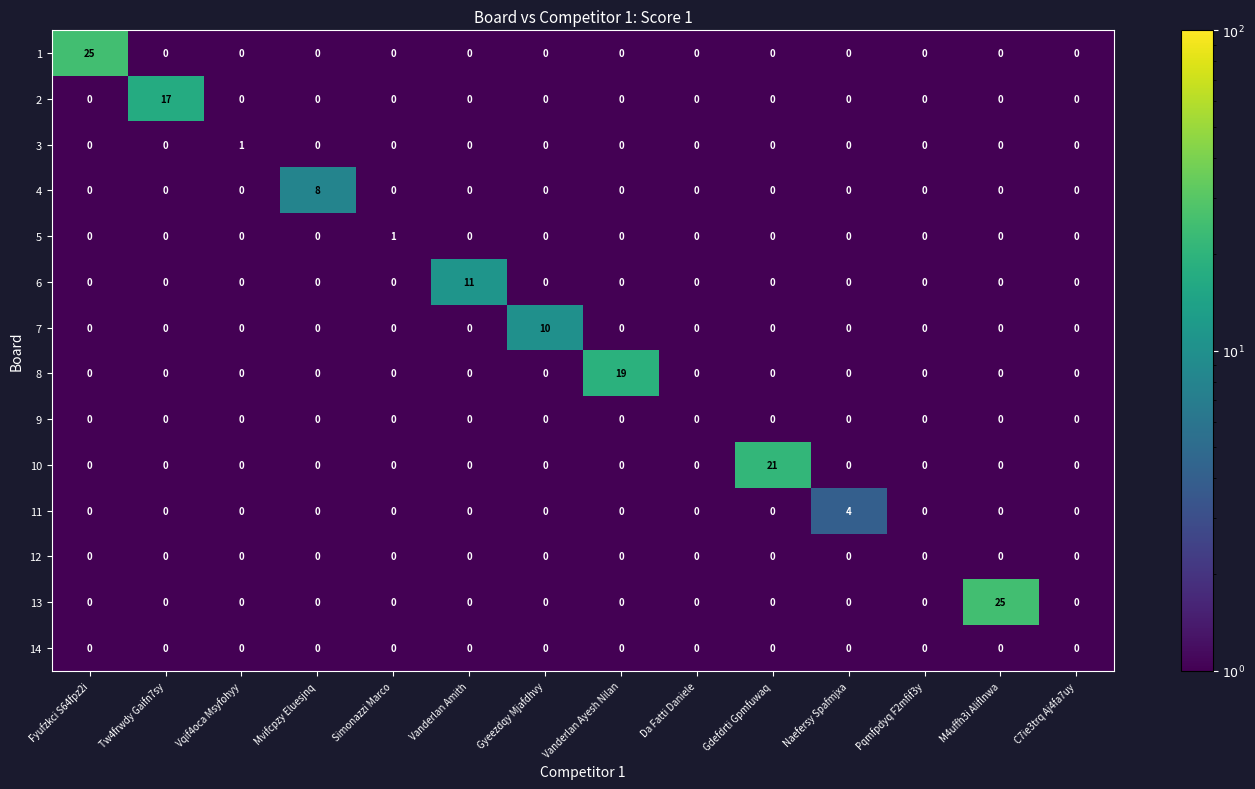

How many 3 values are between 0 and 1?

14